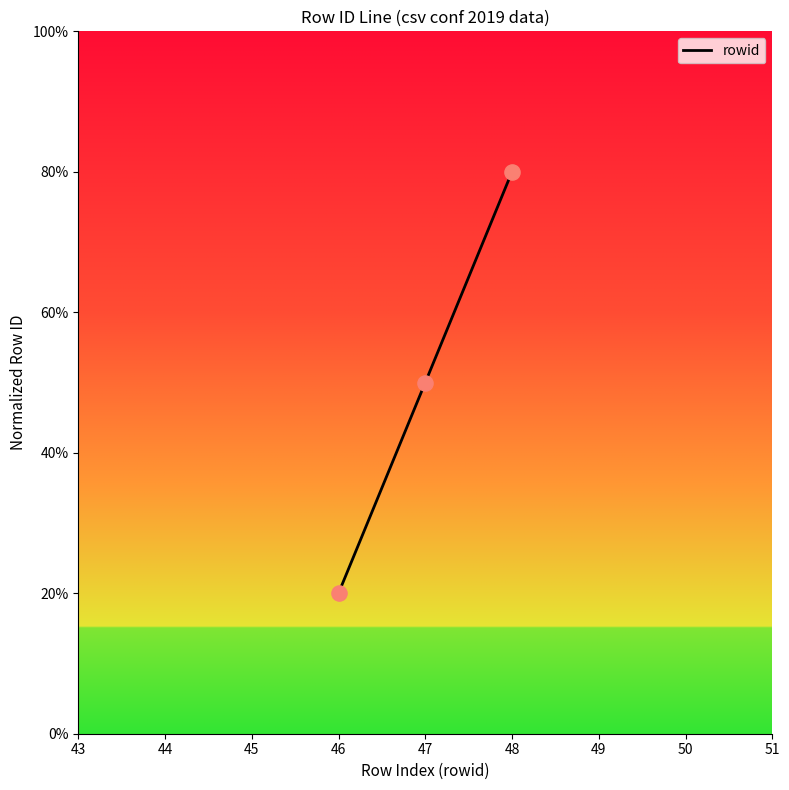

Between 47 and 48, which is larger?

48